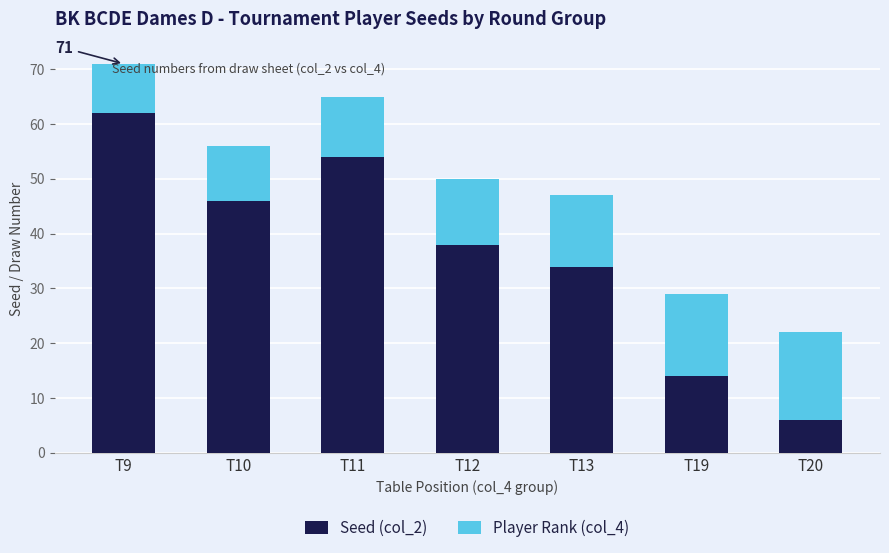

How many data points in Seed (col_2) are less than 38?

3